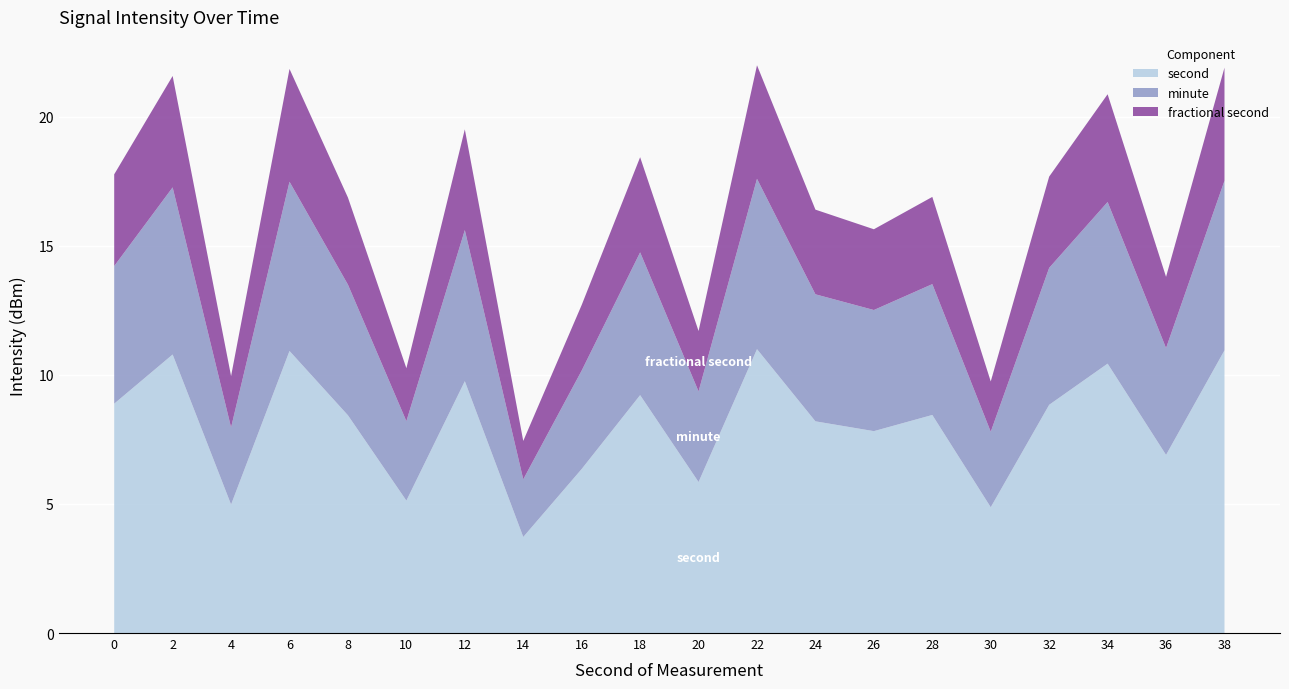

Is it true that second equals 16.2 at 38?

False